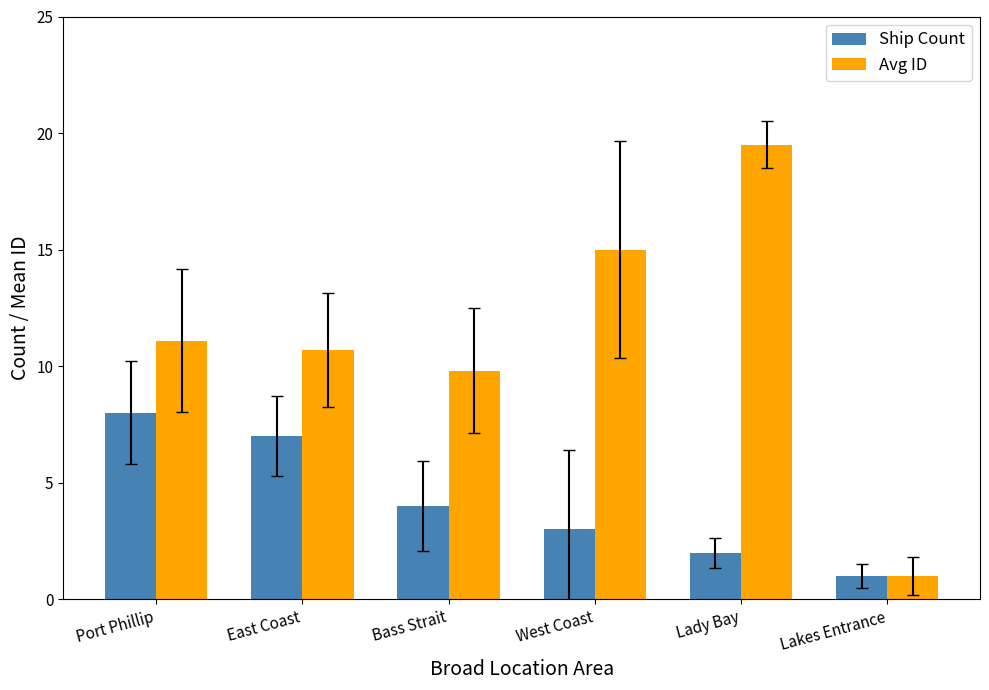

What is the value of the Avg ID bar at the 5th from the left?

19.5